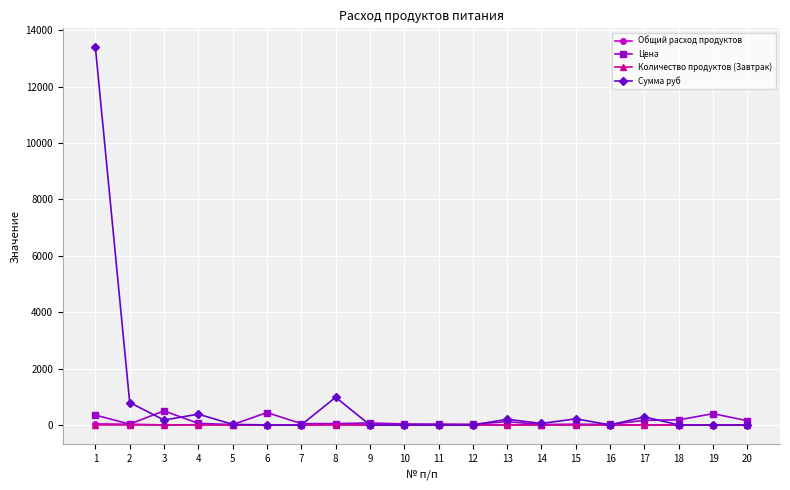

What is the difference between the maximum and minimum values in the Количество продуктов (Завтрак) series?

0.1